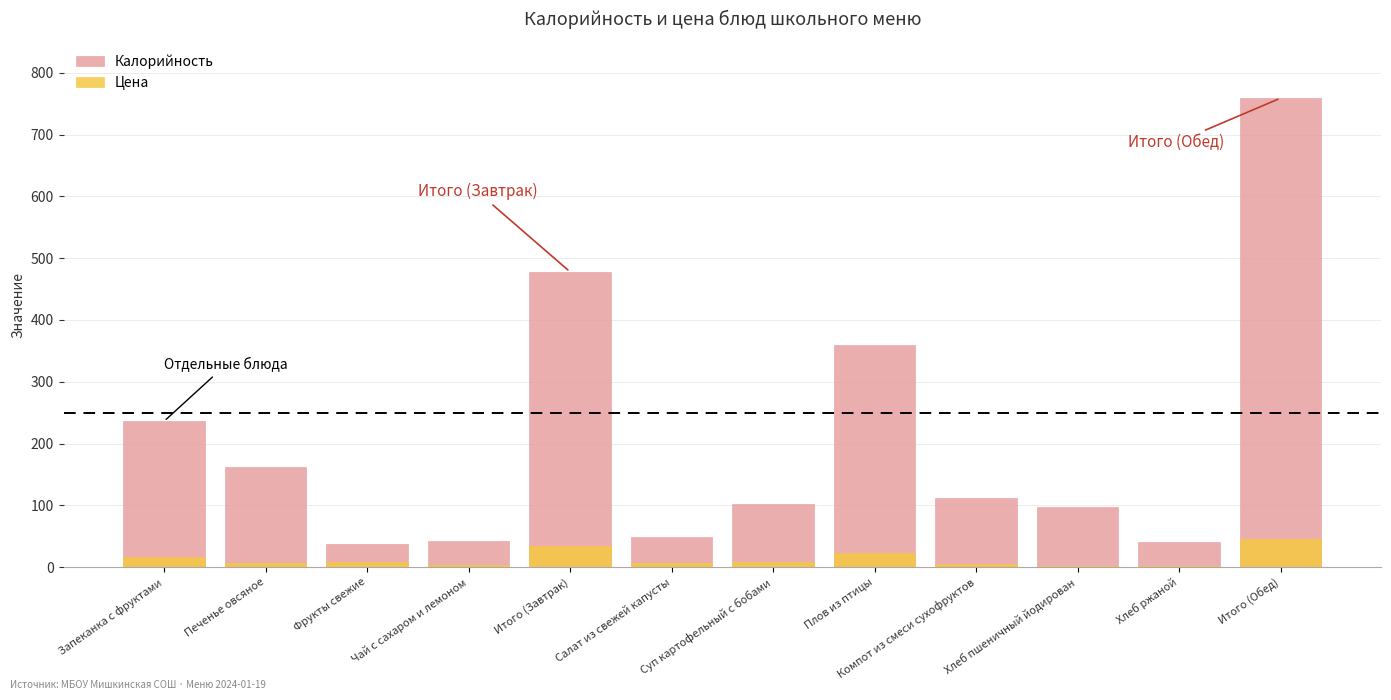

Rank the series by their average value, from lowest to highest.

Цена, Калорийность